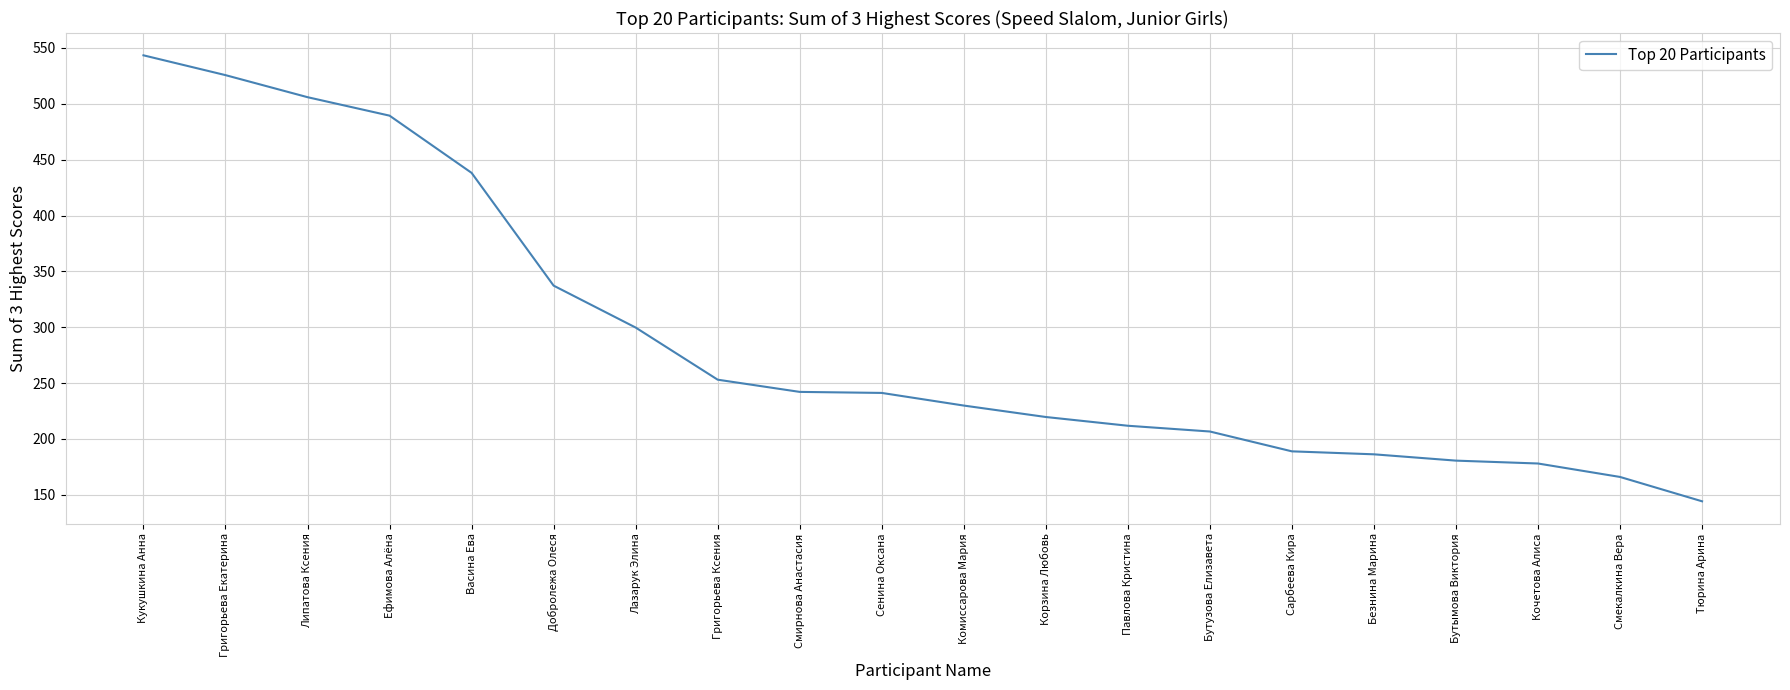

What is the sum of the values at Добролежа Олеся and Григорьева Екатерина?

862.9